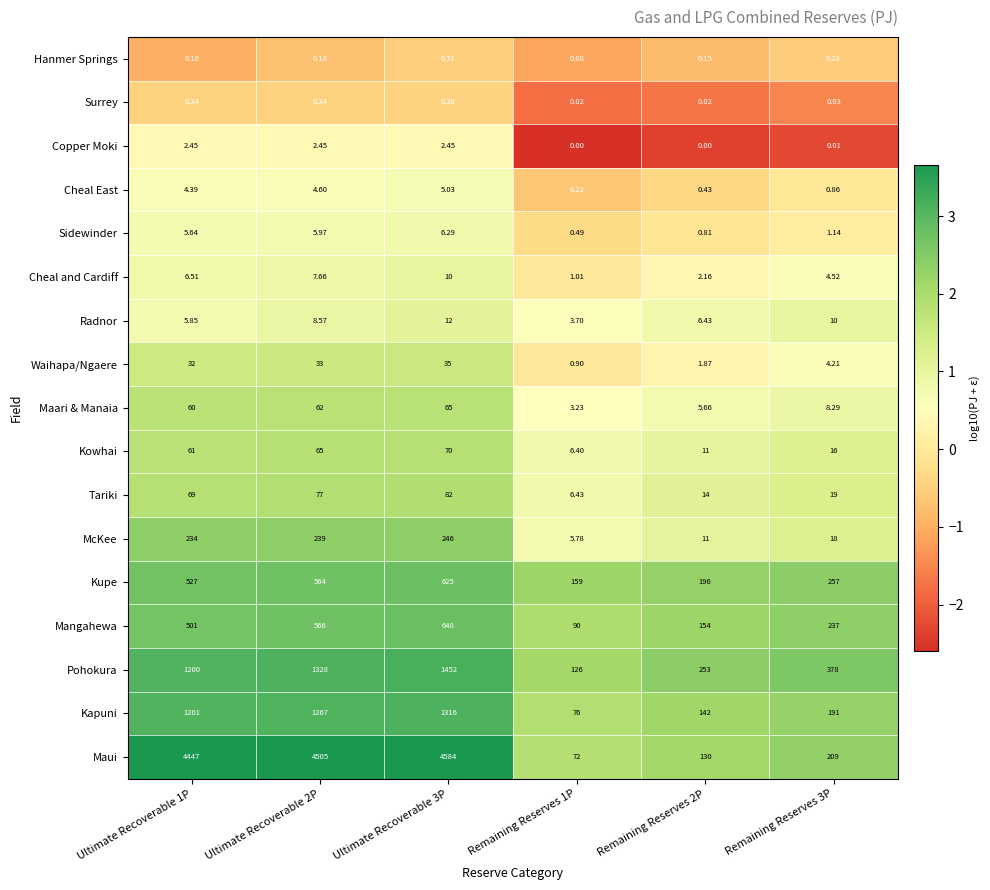

How many data points does each series have?

6